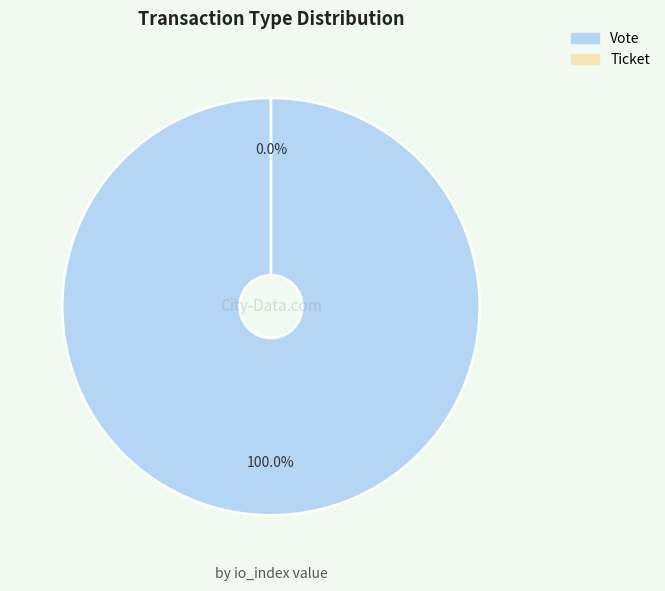

To the nearest percent, what is the combined percentage of Vote and Ticket?

100%